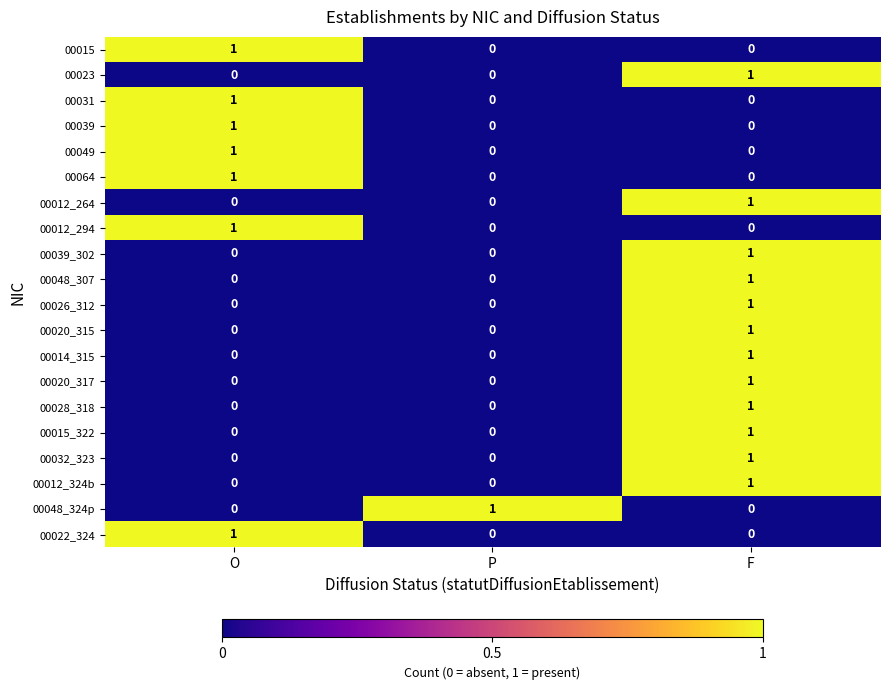

The value of 00012_294 at F is 0. True or false?

True